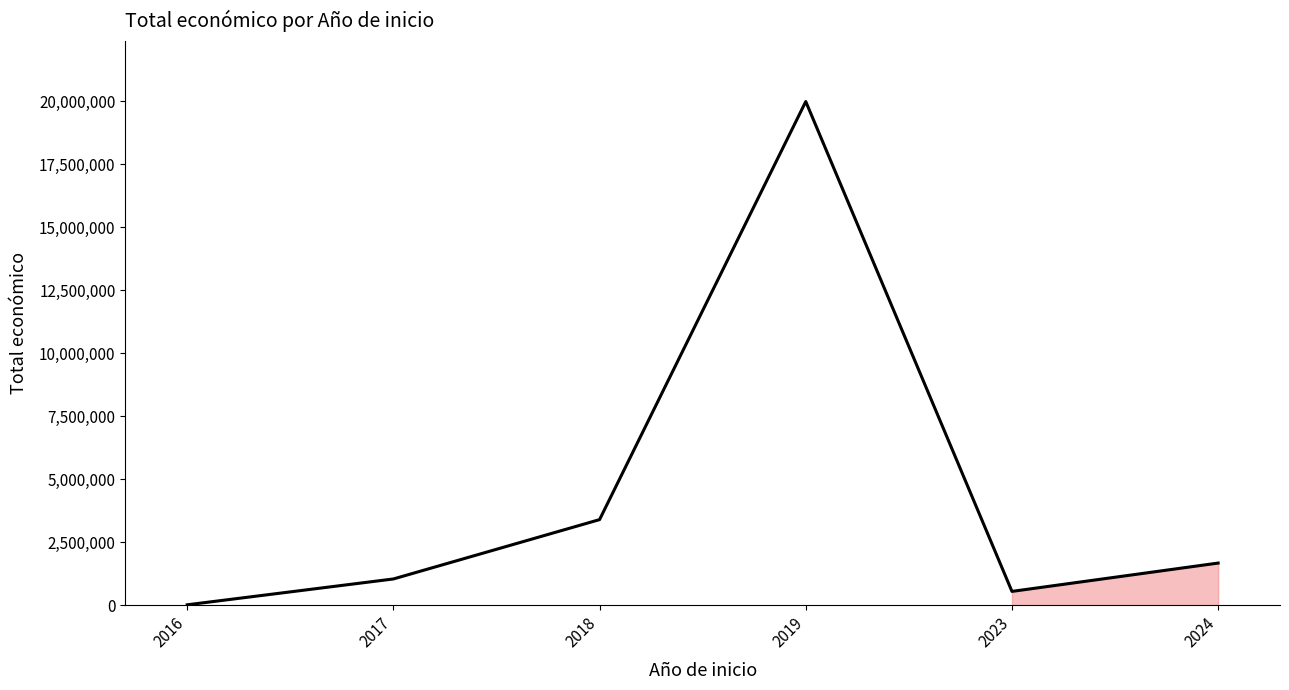

What value does the data have at 2017, to the nearest 100?

1037800